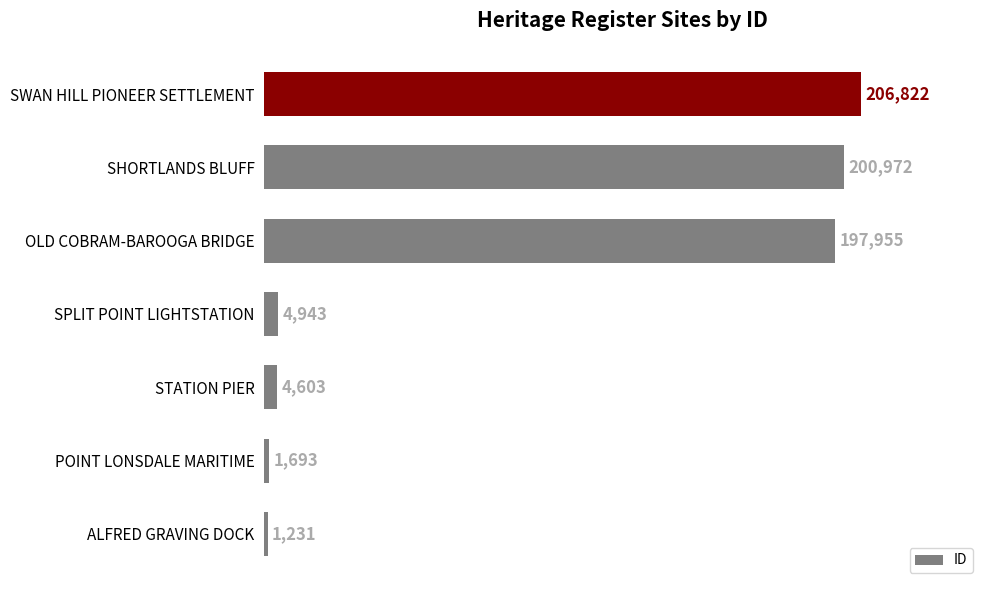

How many series are shown in this chart?

1